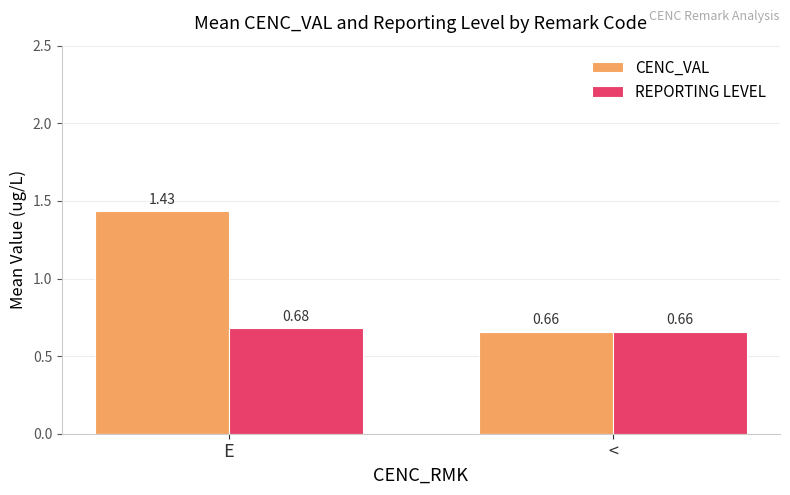

Rank the series by their maximum value, from lowest to highest.

REPORTING LEVEL, CENC_VAL